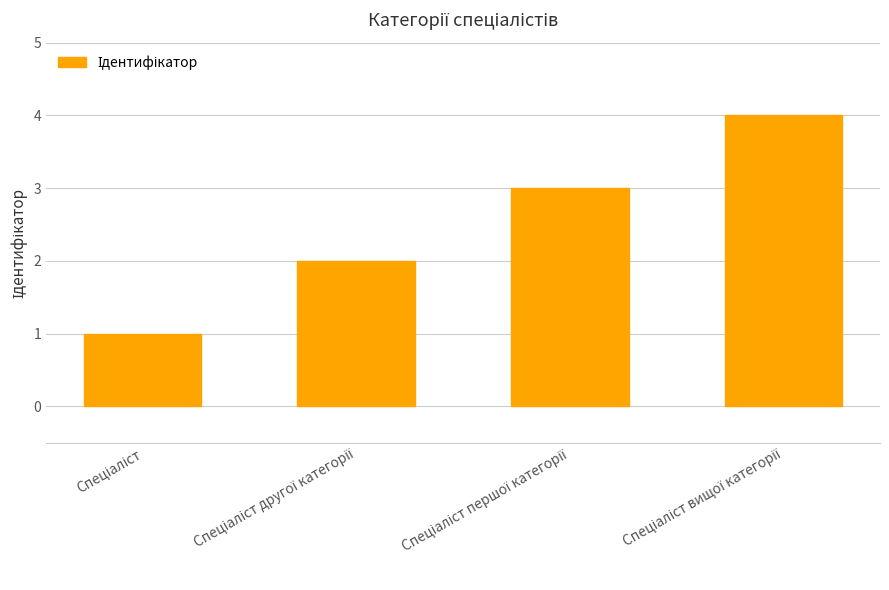

Reading right to left, what are all the values shown in this chart?

4	3	2	1